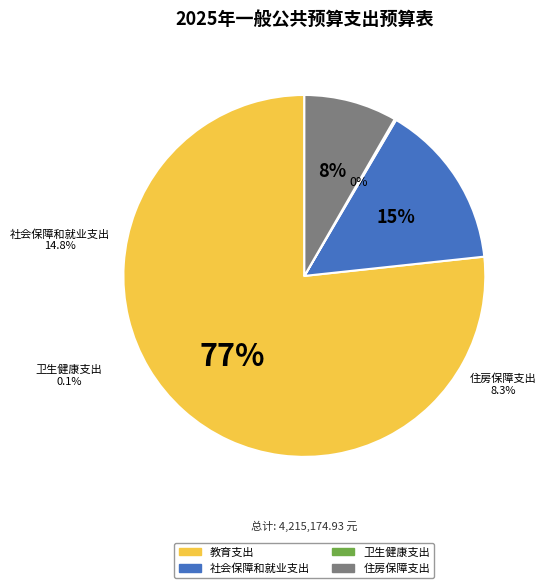

What percentage is the 教育支出 slice, to the nearest percent?

77%